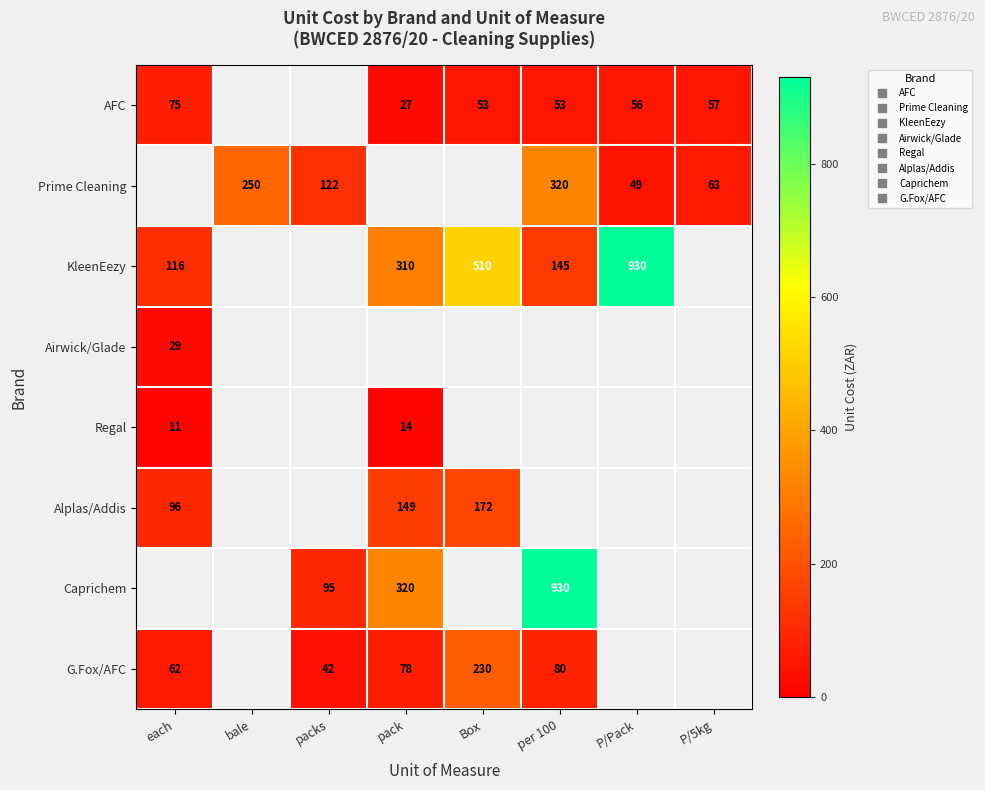

What is the difference between the highest and lowest values at Box?

457.0